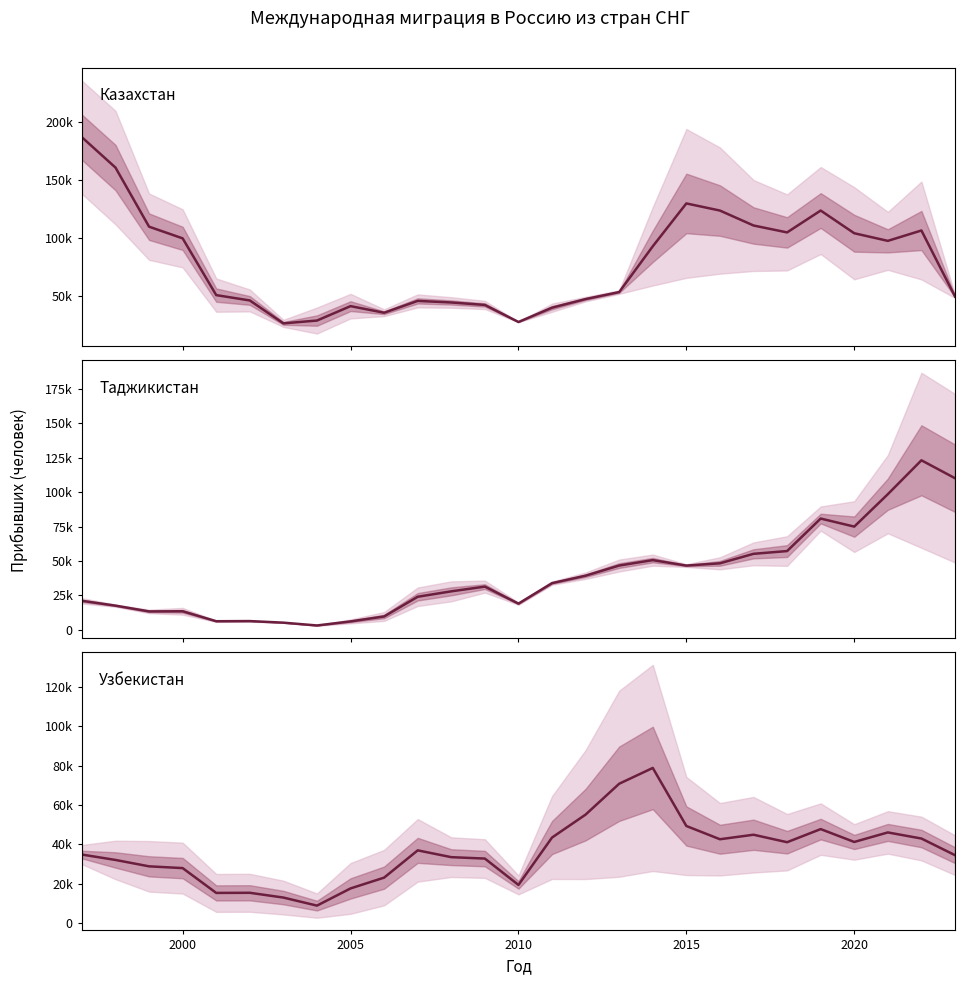

What is the difference between the maximum and minimum values?

70055.0